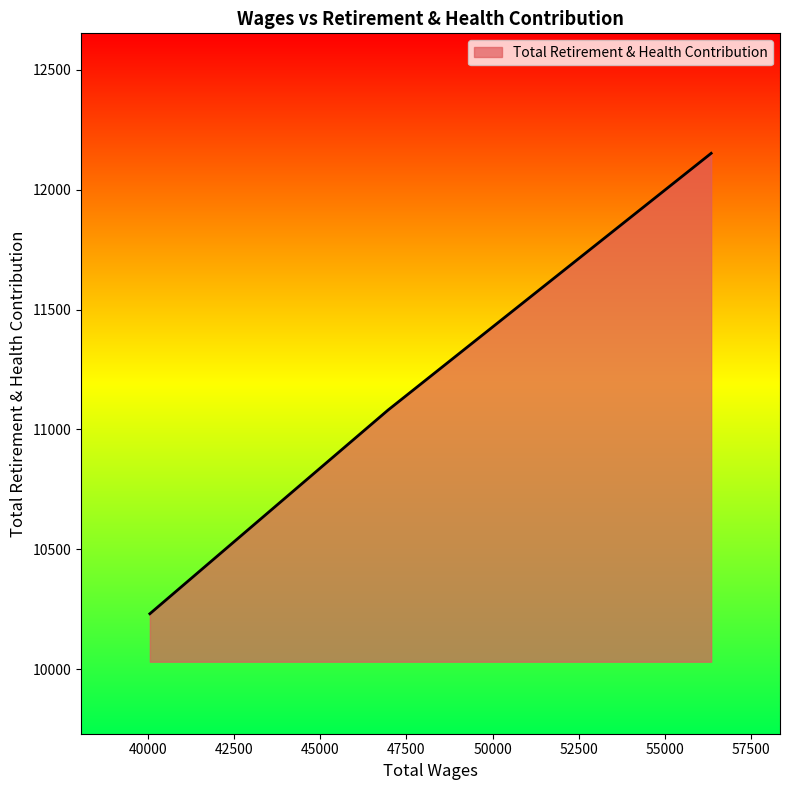

What is the average value?

11155